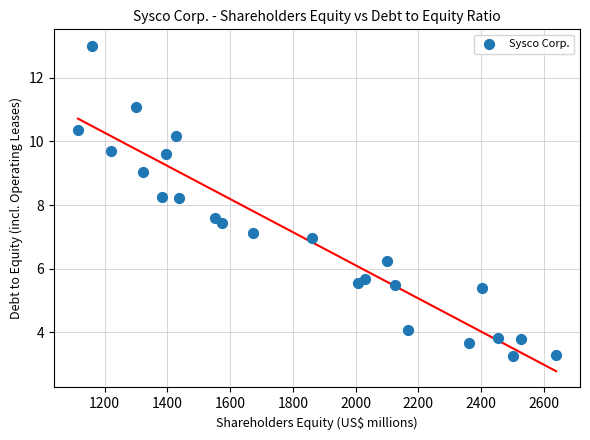

What is the range of X values (max minus min)?

1524.0